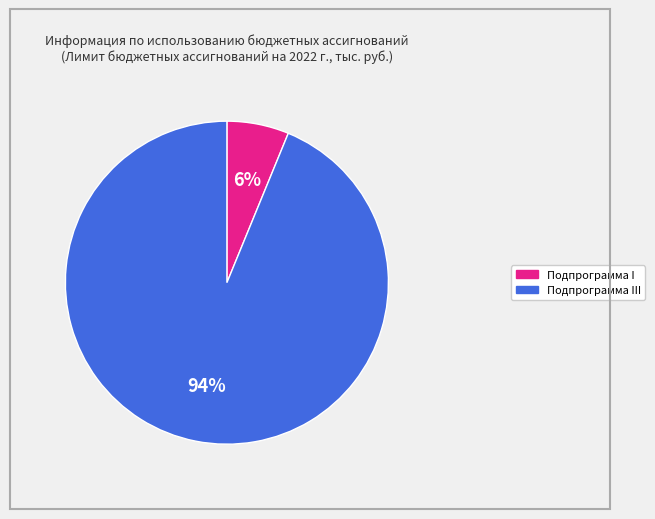

To the nearest percent, what is the difference between the largest and smallest slice percentages?

88%